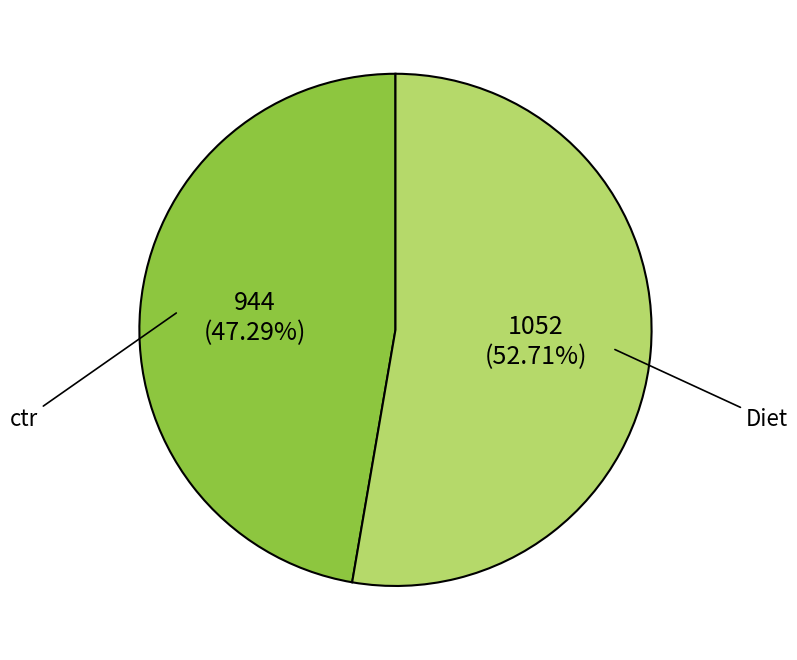

Rank the categories by value from highest to lowest.

Diet, ctr